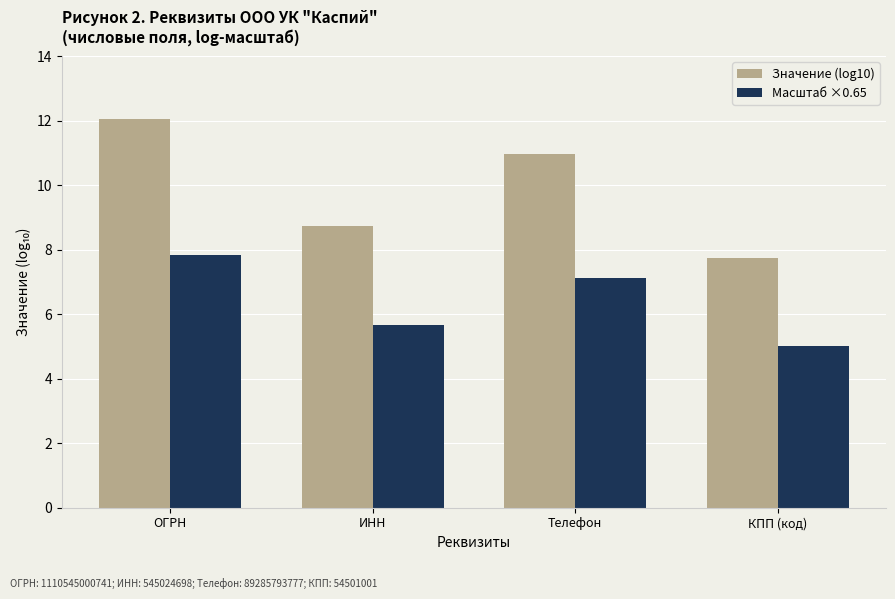

At which label is Значение (log10) closest to 9?

ИНН